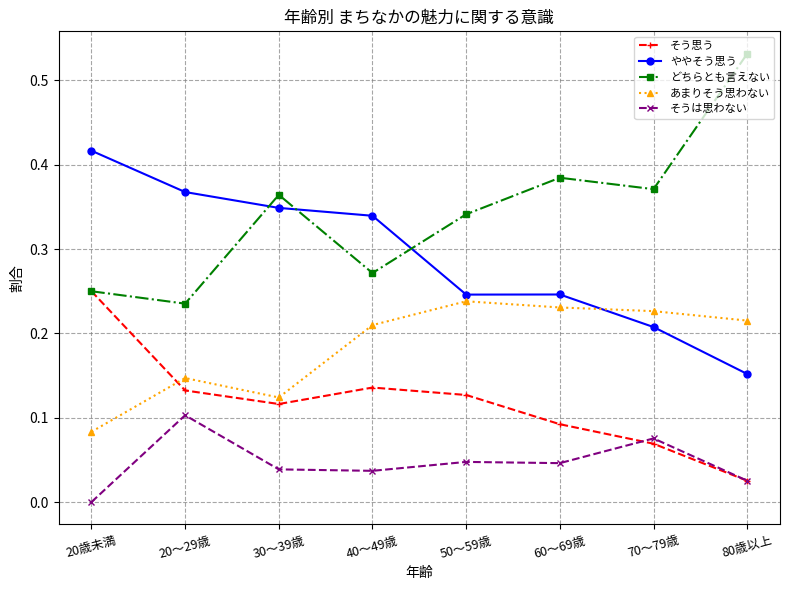

Is the value of そうは思わない at 20歳未満 greater than the value of あまりそう思わない at 80歳以上?

No